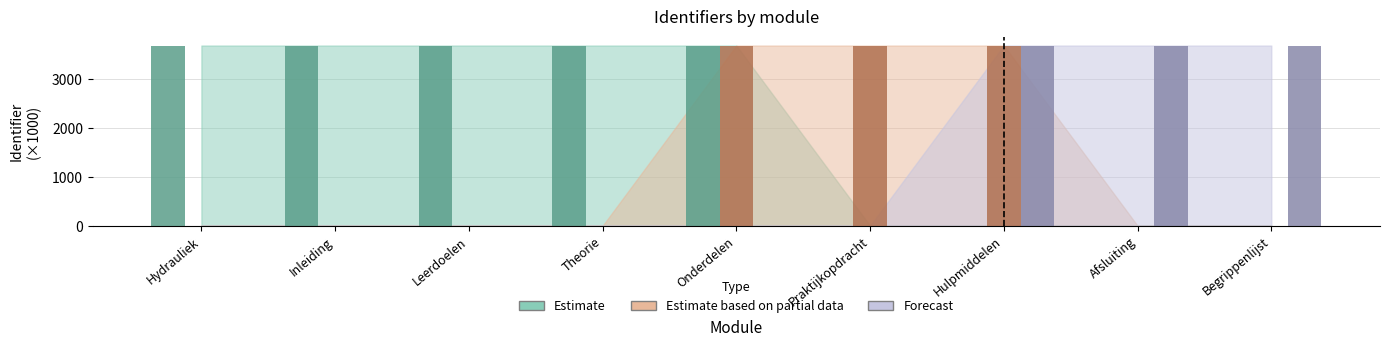

What is the difference between the maximum and second lowest values in the Forecast series?

3681.5